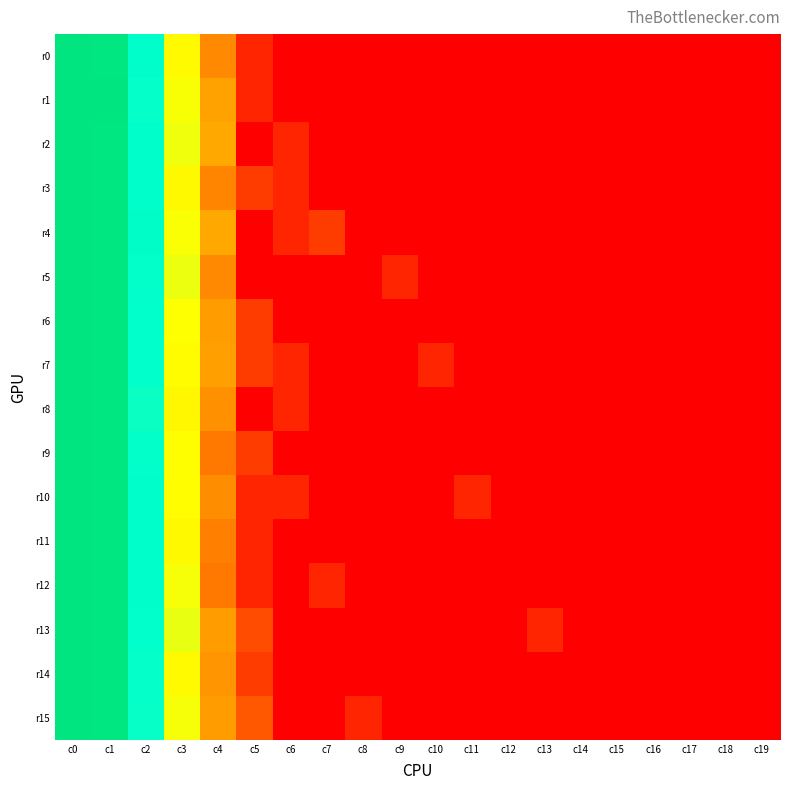

At c0, list the series in order from smallest to largest.

r1, r4, r2, r13, r9, r5, r10, r0, r12, r3, r6, r11, r14, r7, r15, r8